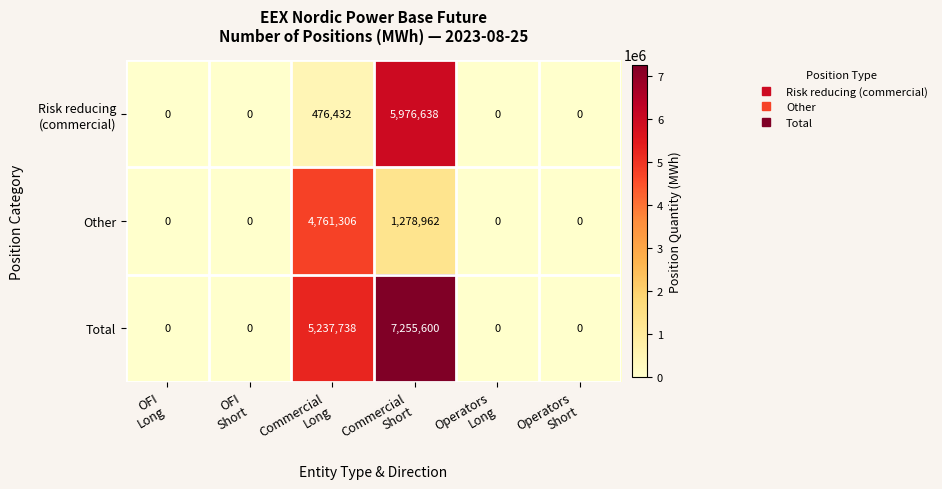

Which series has the largest range (max minus min)?

Total